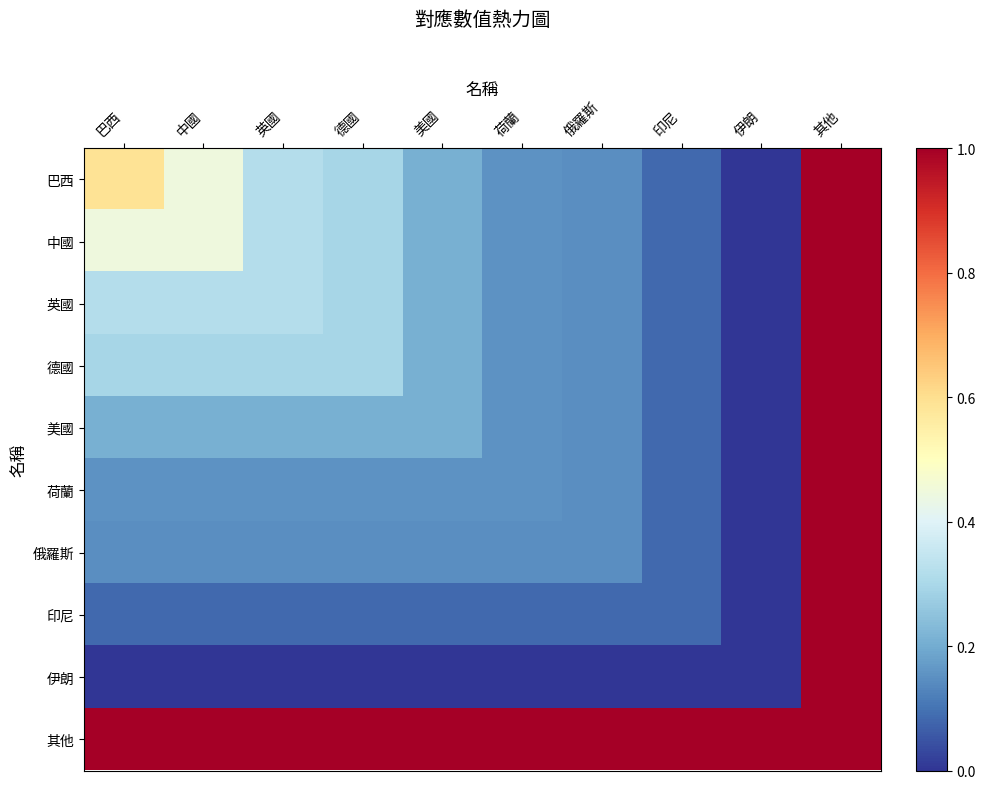

Reading left to right, list all the values displayed in this chart.

巴西: 巴西=0.6	中國=0.4	英國=0.3	德國=0.3	美國=0.2	荷蘭=0.2	俄羅斯=0.1	印尼=0.1	伊朗=0.0	其他=1.0
中國: 巴西=0.4	中國=0.4	英國=0.3	德國=0.3	美國=0.2	荷蘭=0.2	俄羅斯=0.1	印尼=0.1	伊朗=0.0	其他=1.0
英國: 巴西=0.3	中國=0.3	英國=0.3	德國=0.3	美國=0.2	荷蘭=0.2	俄羅斯=0.1	印尼=0.1	伊朗=0.0	其他=1.0
德國: 巴西=0.3	中國=0.3	英國=0.3	德國=0.3	美國=0.2	荷蘭=0.2	俄羅斯=0.1	印尼=0.1	伊朗=0.0	其他=1.0
美國: 巴西=0.2	中國=0.2	英國=0.2	德國=0.2	美國=0.2	荷蘭=0.2	俄羅斯=0.1	印尼=0.1	伊朗=0.0	其他=1.0
荷蘭: 巴西=0.2	中國=0.2	英國=0.2	德國=0.2	美國=0.2	荷蘭=0.2	俄羅斯=0.1	印尼=0.1	伊朗=0.0	其他=1.0
俄羅斯: 巴西=0.1	中國=0.1	英國=0.1	德國=0.1	美國=0.1	荷蘭=0.1	俄羅斯=0.1	印尼=0.1	伊朗=0.0	其他=1.0
印尼: 巴西=0.1	中國=0.1	英國=0.1	德國=0.1	美國=0.1	荷蘭=0.1	俄羅斯=0.1	印尼=0.1	伊朗=0.0	其他=1.0
伊朗: 巴西=0.0	中國=0.0	英國=0.0	德國=0.0	美國=0.0	荷蘭=0.0	俄羅斯=0.0	印尼=0.0	伊朗=0.0	其他=1.0
其他: 巴西=1.0	中國=1.0	英國=1.0	德國=1.0	美國=1.0	荷蘭=1.0	俄羅斯=1.0	印尼=1.0	伊朗=1.0	其他=1.0